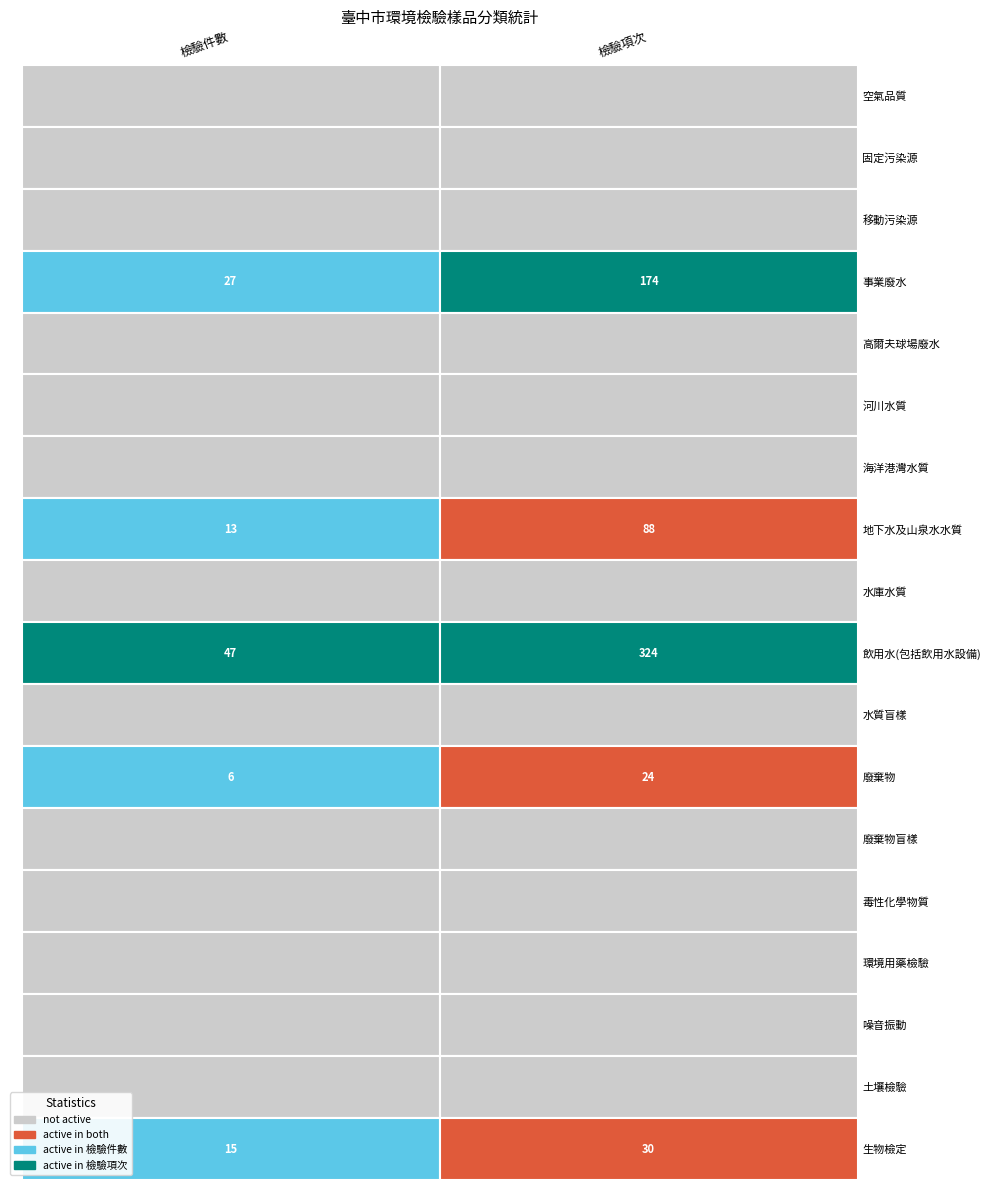

Between 檢驗件數 and 檢驗項次, which series saw the biggest shift?

飲用水(包括飲用水設備)